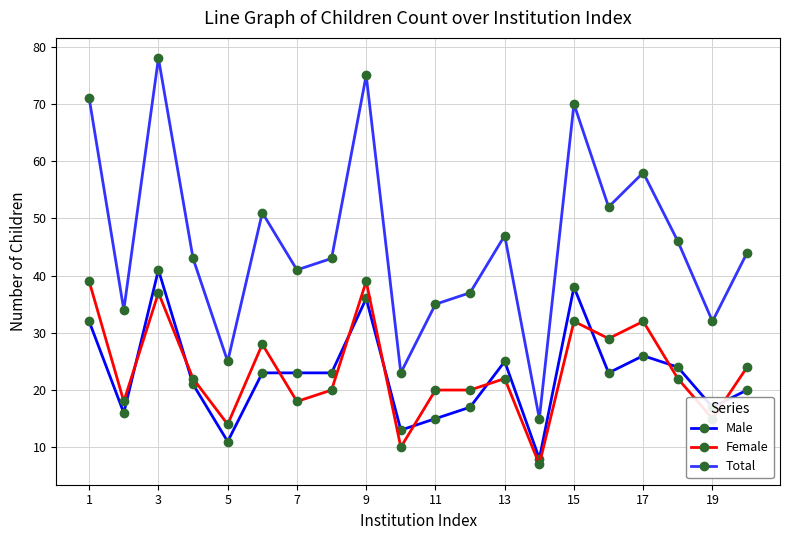

Which series has the largest range (max minus min)?

Total